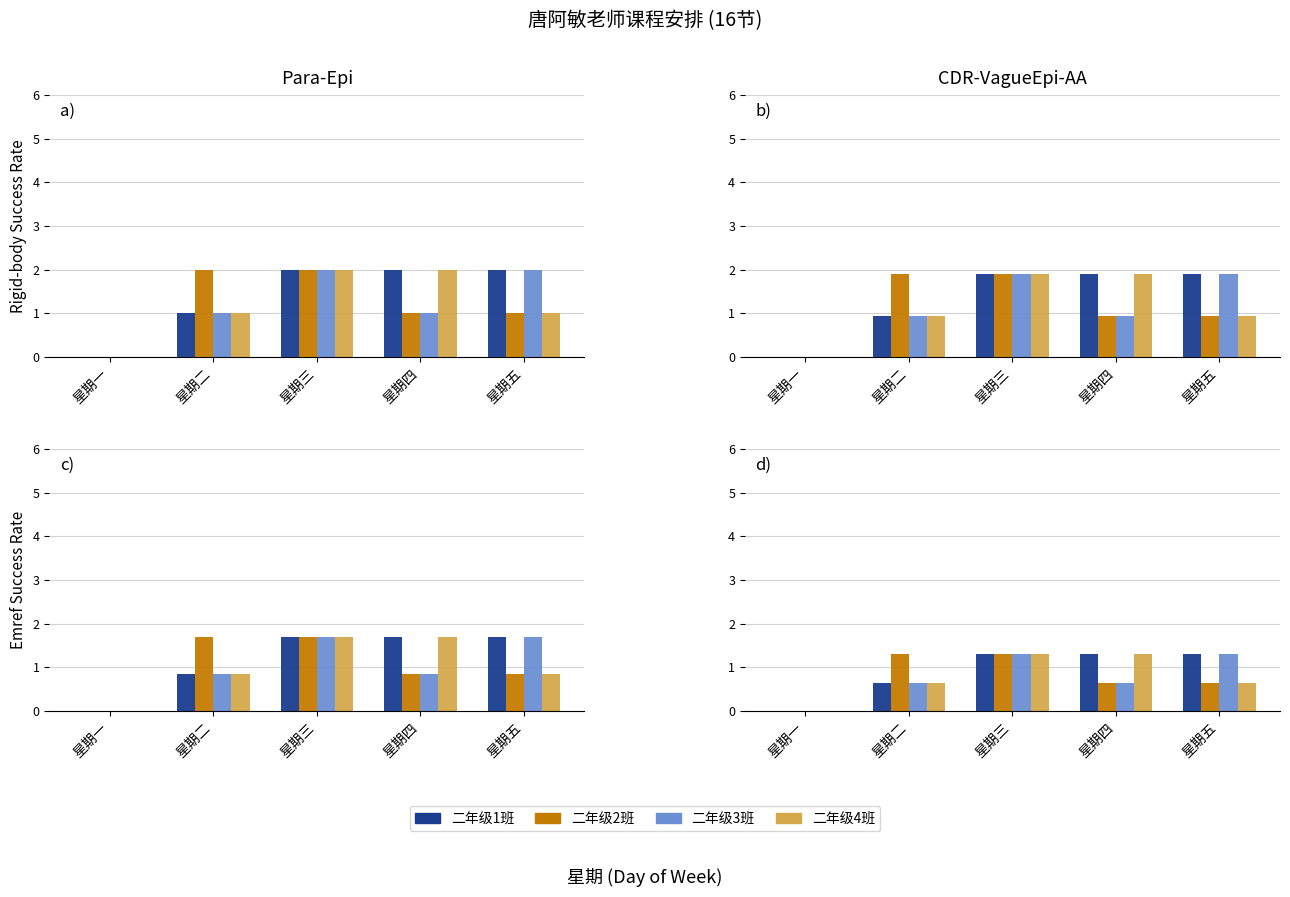

What is the label of the 3rd bar from the right?

星期三